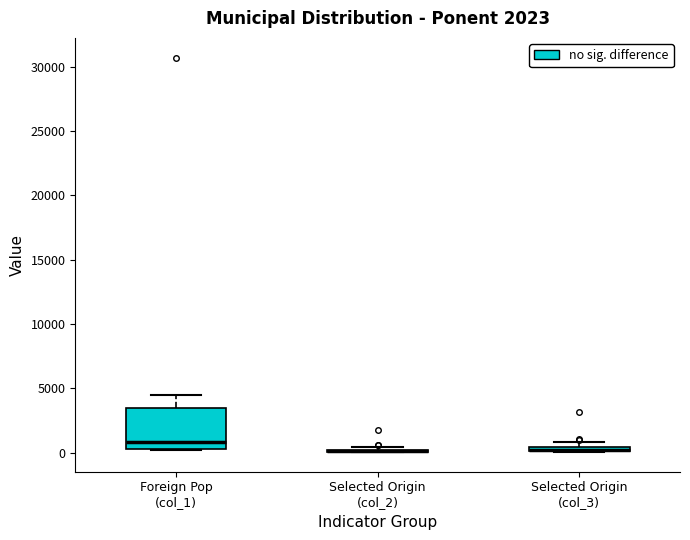

Comparing the boxes themselves (not the whiskers), which one is the tallest?

Foreign Pop (col_1)